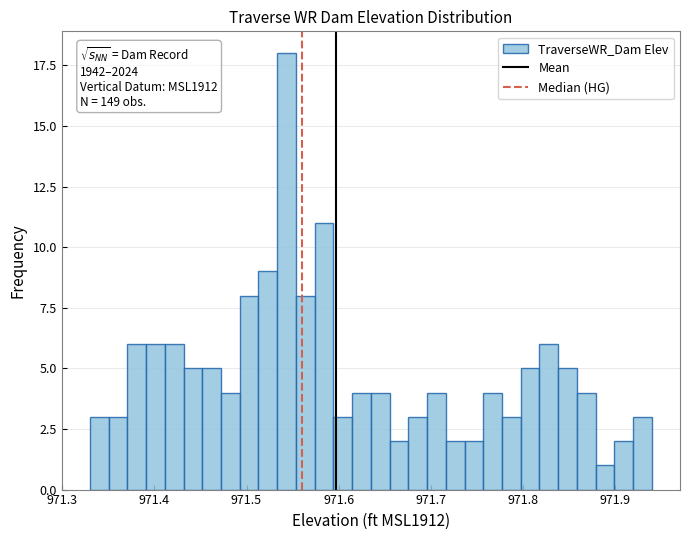

Read against the x-axis, roughly where is the centre of the tallest bar?

971.54